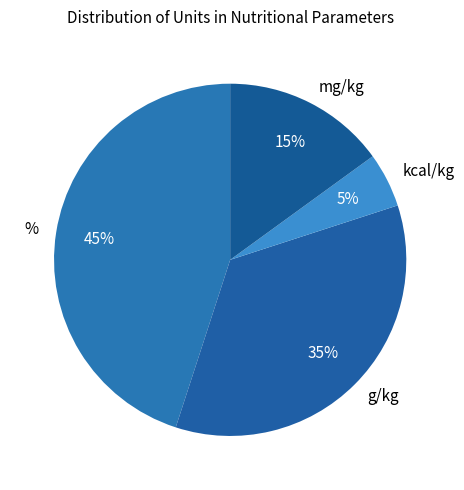

To the nearest percent, what is the combined percentage of % and g/kg?

80%